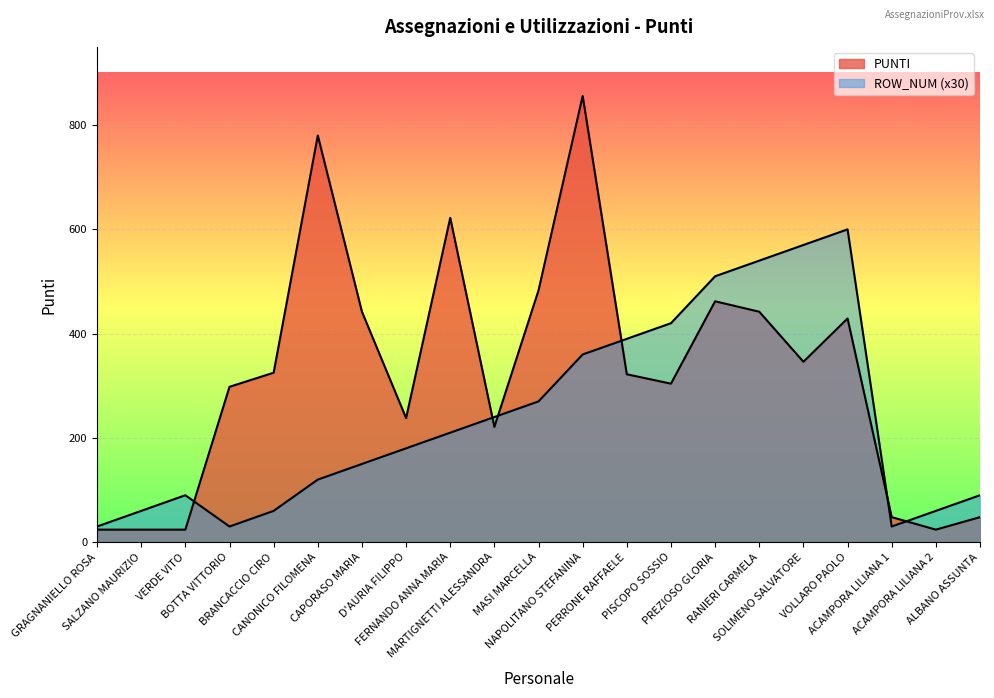

How many intersections are there between ROW_NUM and PUNTI?

6